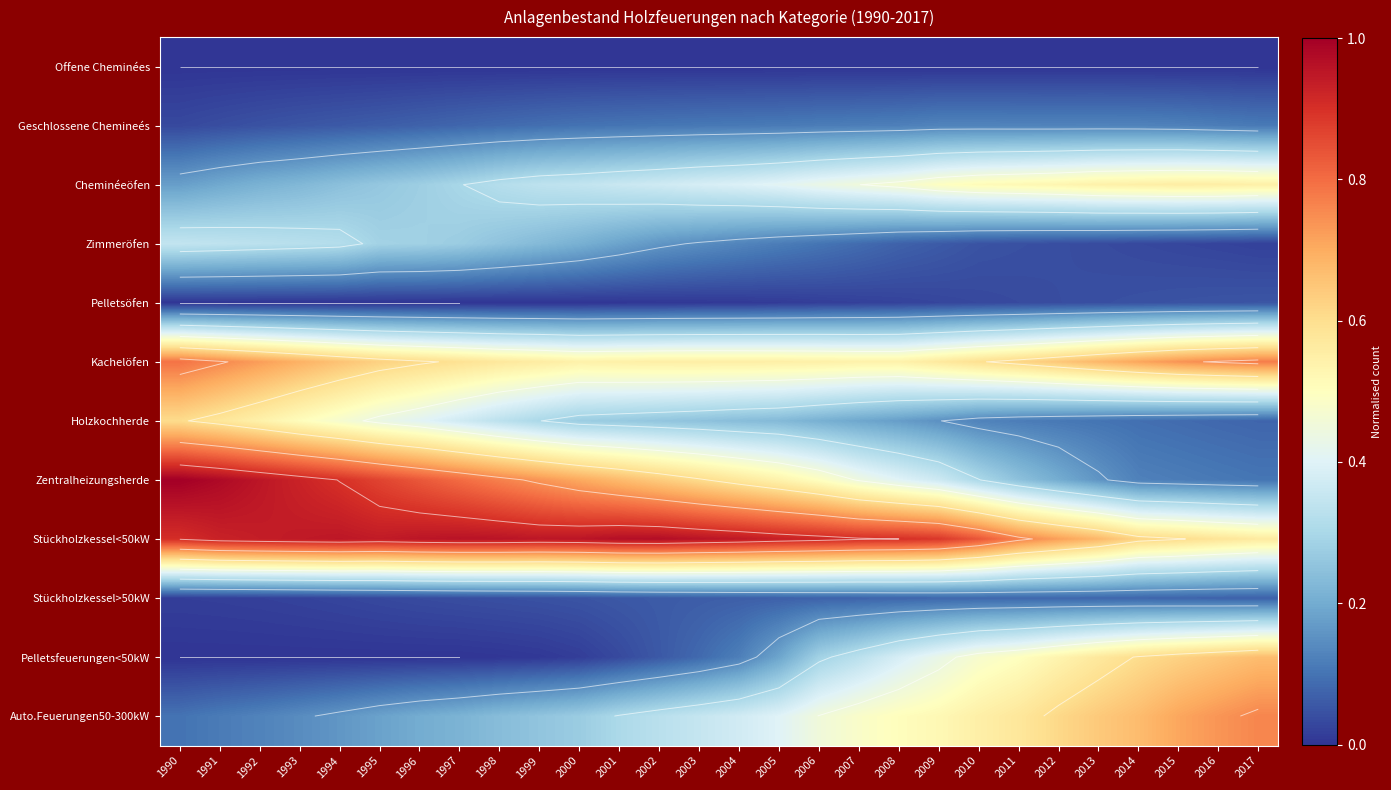

Which label corresponds to the largest value in the chart?

1990